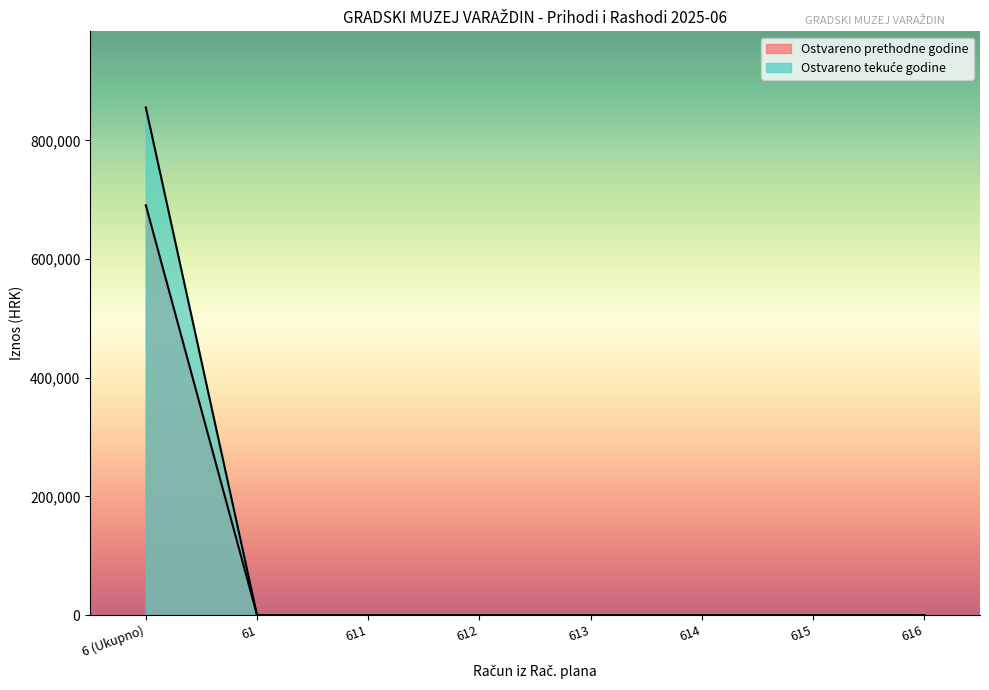

What is the difference between the maximum and minimum values in the Ostvareno u izvještajnom razdoblju prethodne godine series?

690779.7